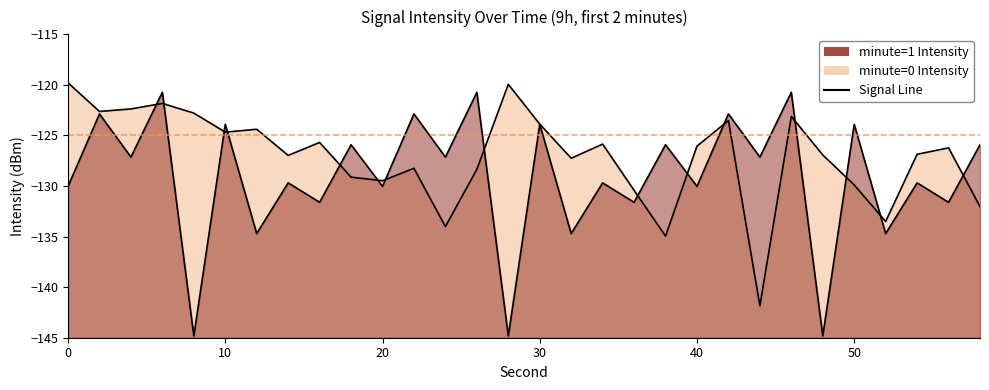

Is it true that minute=1 equals -253.2 at 48?

False